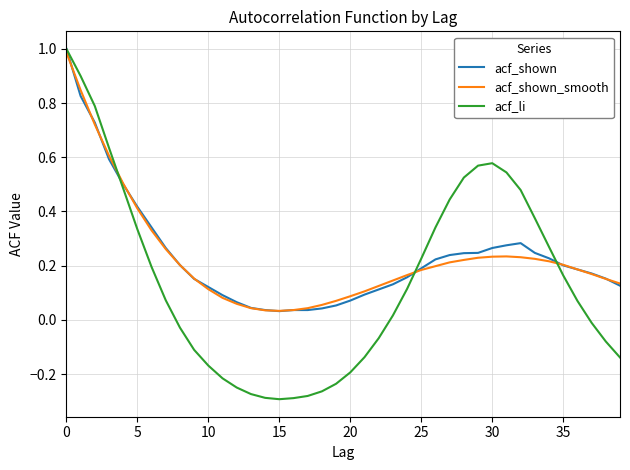

What is the maximum value for acf_shown?

1.0